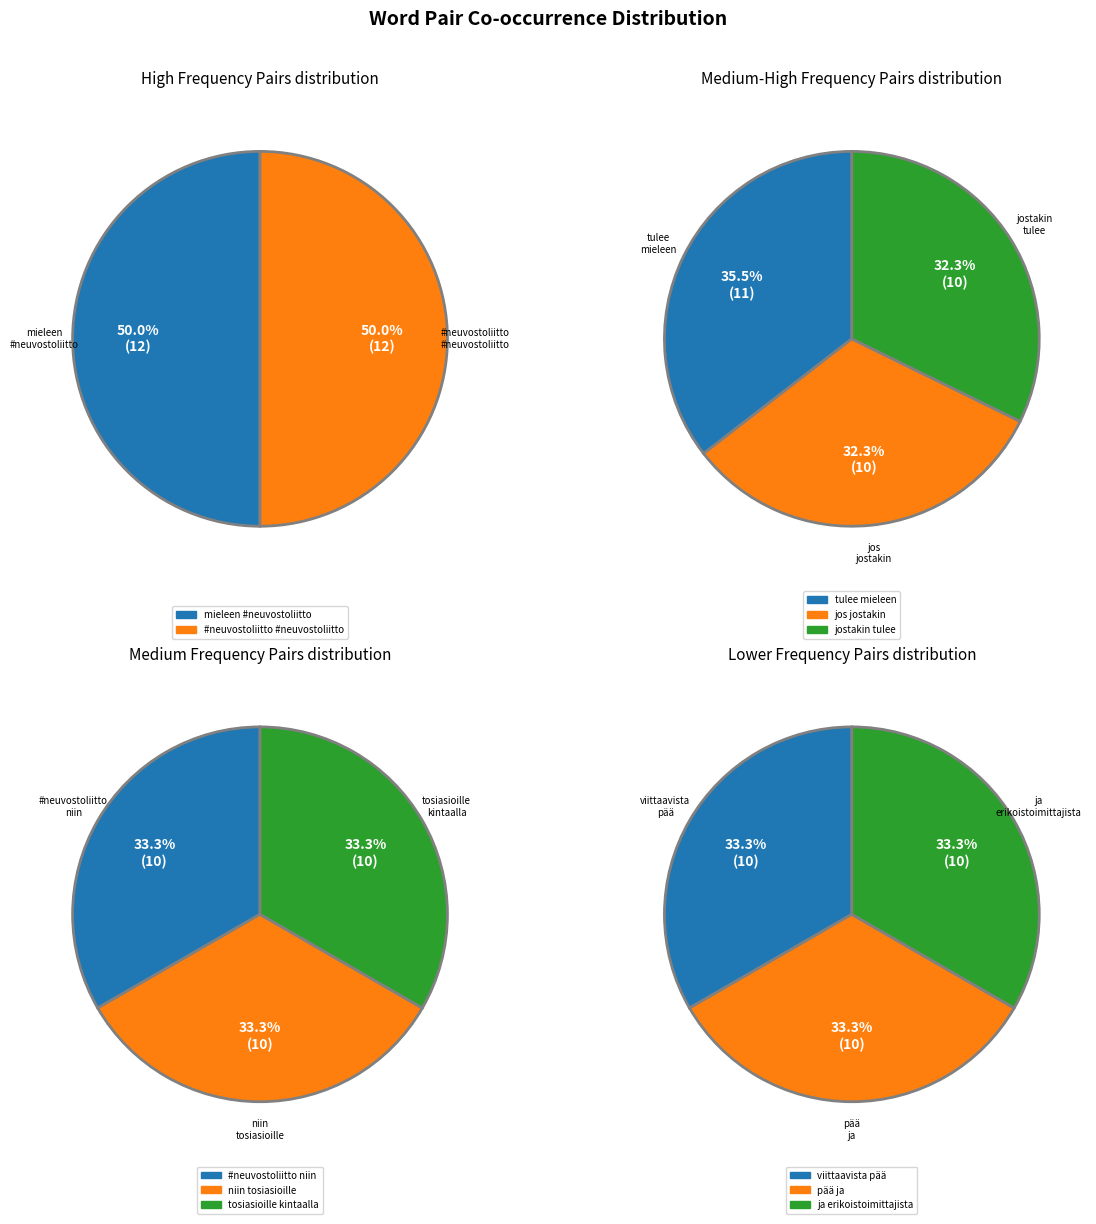

What is the largest slice in the pie chart?

mieleen_#neuvostoliitto